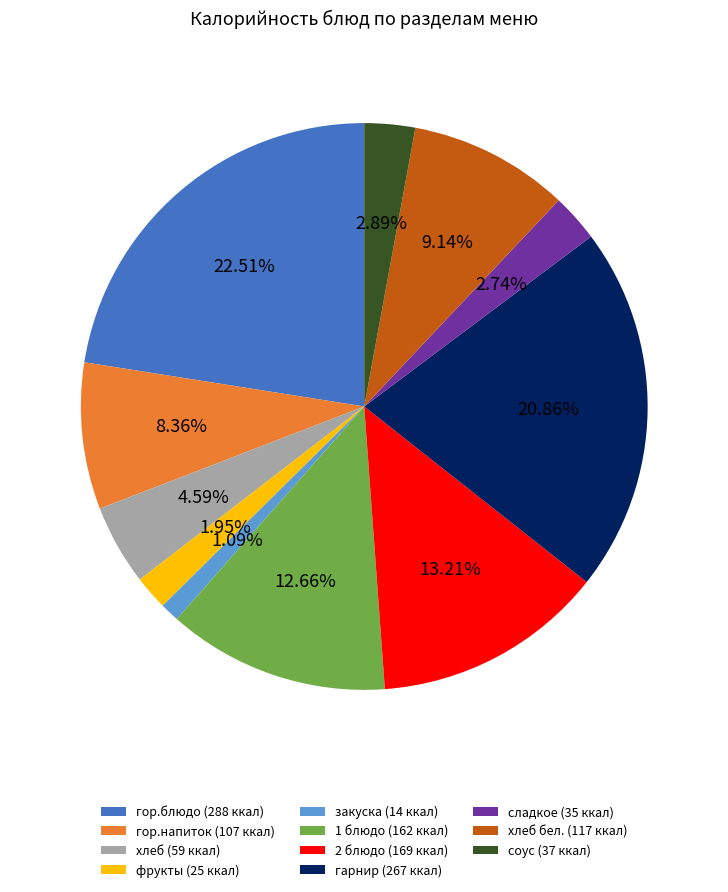

Between гарнир (267 ккал) and гор.блюдо (288 ккал), which is larger?

гор.блюдо (288 ккал)